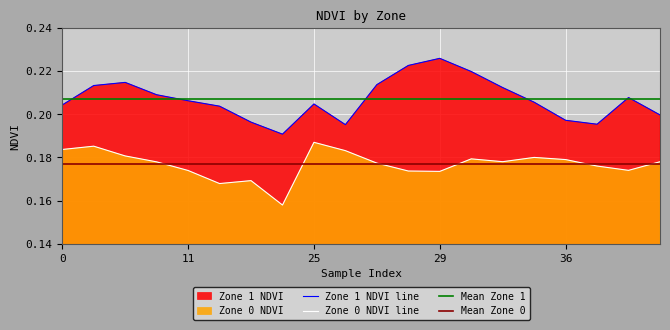

The Zone 1 NDVI series shows 0.1 at 25. True or false?

False